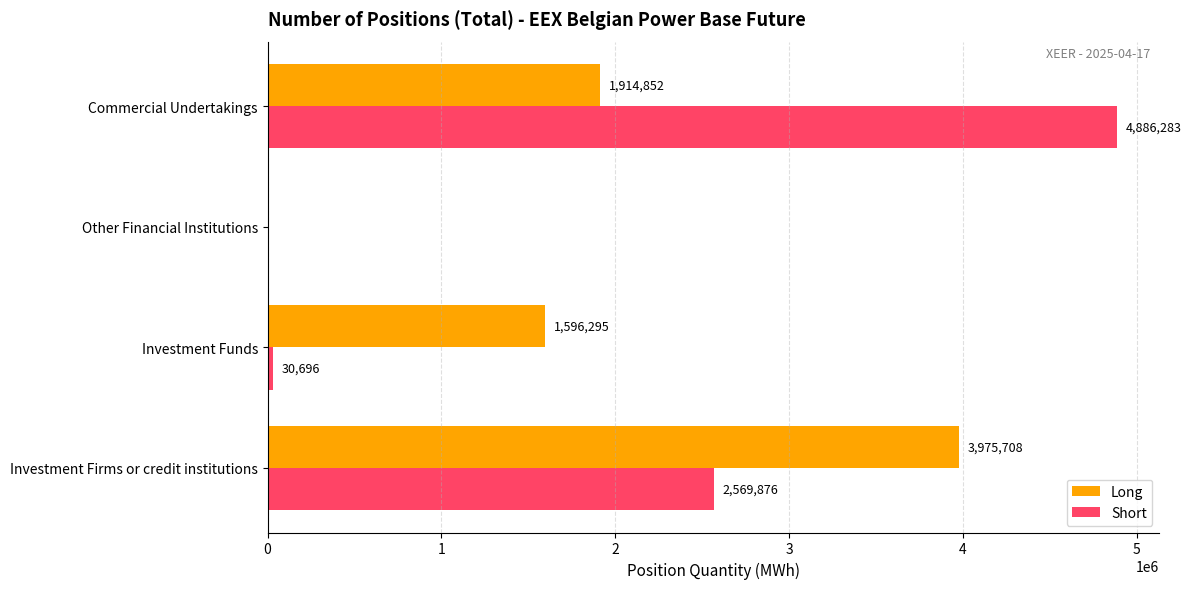

What is the sum of all Short values?

7486855